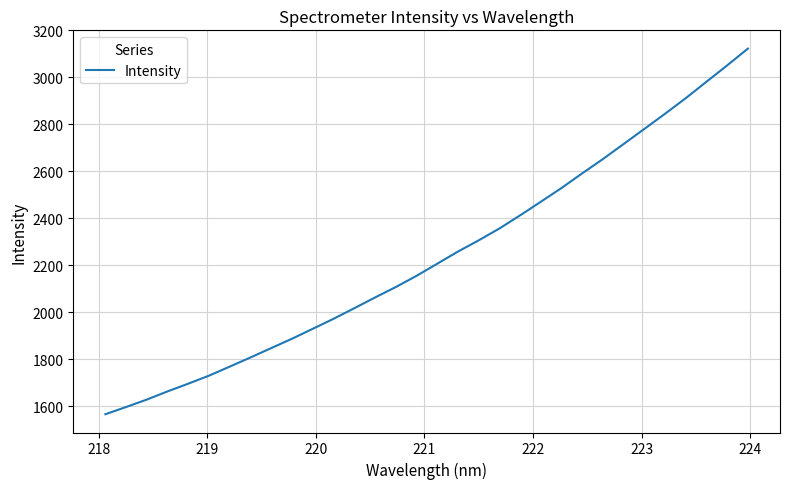

What is the difference between the maximum and minimum values?

1556.3